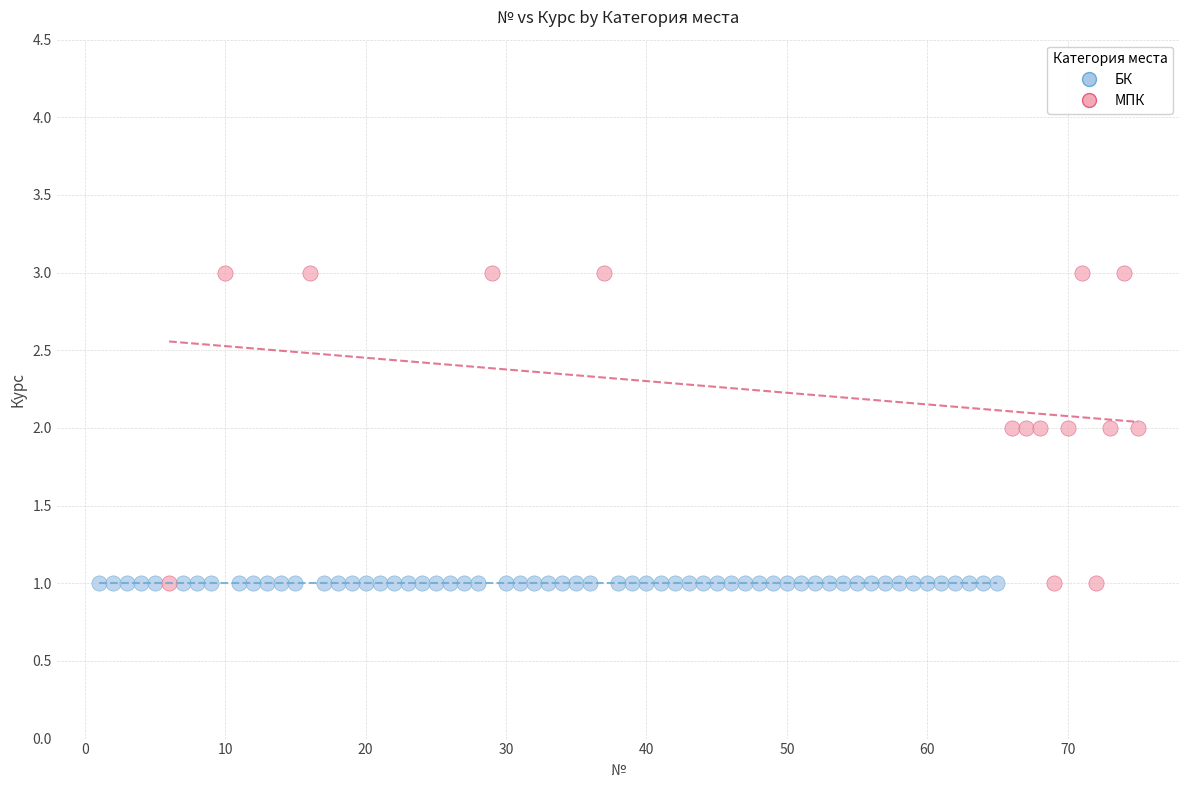

Which series contains the highest Y value?

МПК